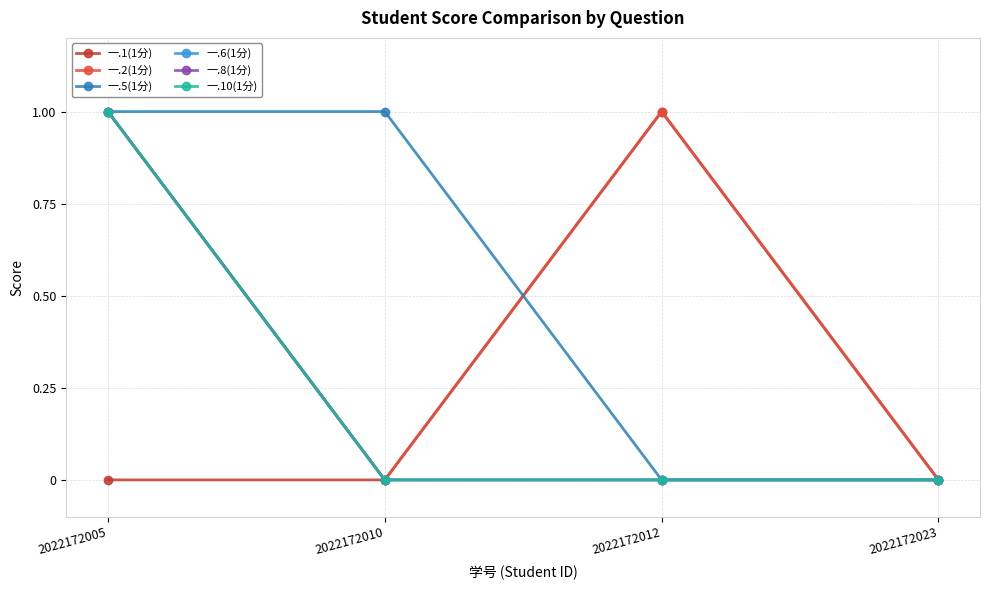

At which label is 一.10(1分) closest to 0?

2022172010